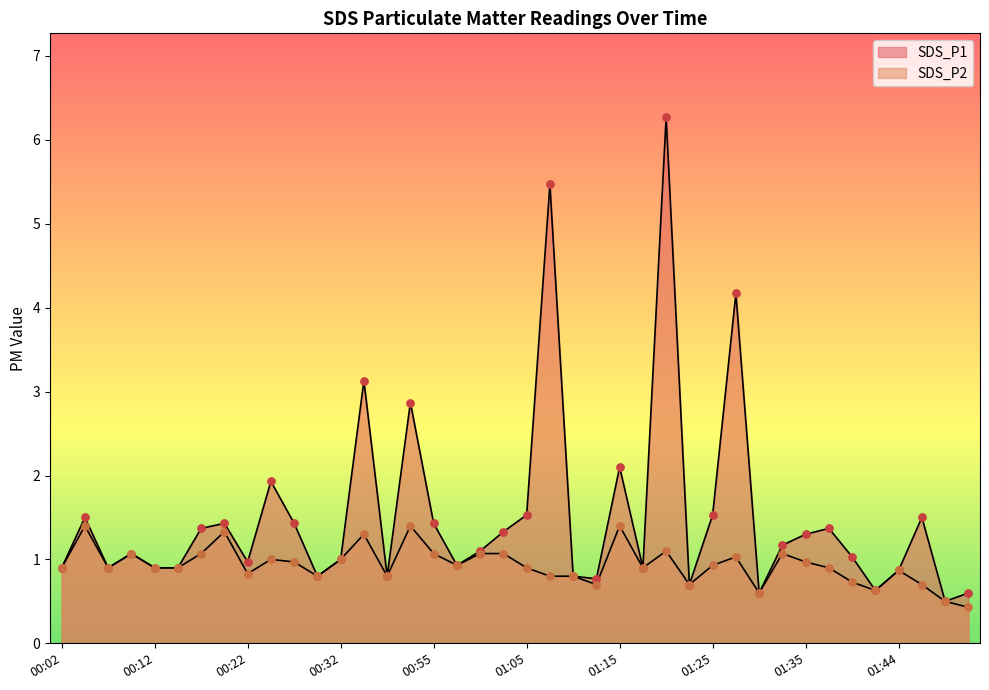

Which series has the largest Y range (max minus min)?

SDS_P1